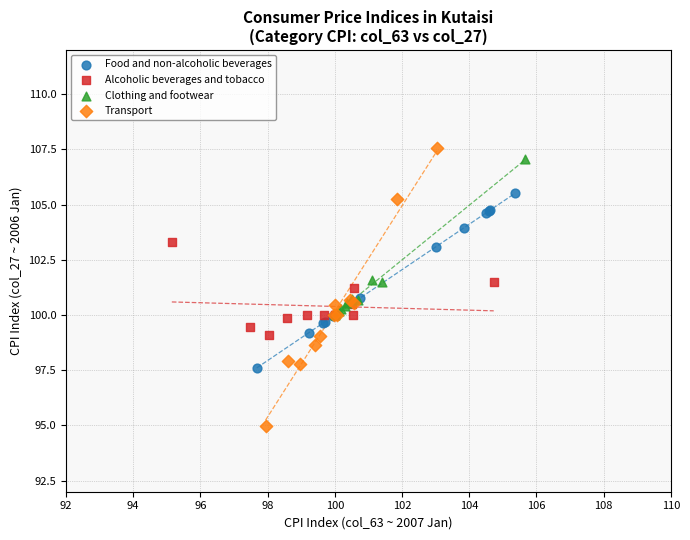

Which series reaches the minimum Y coordinate?

Transport